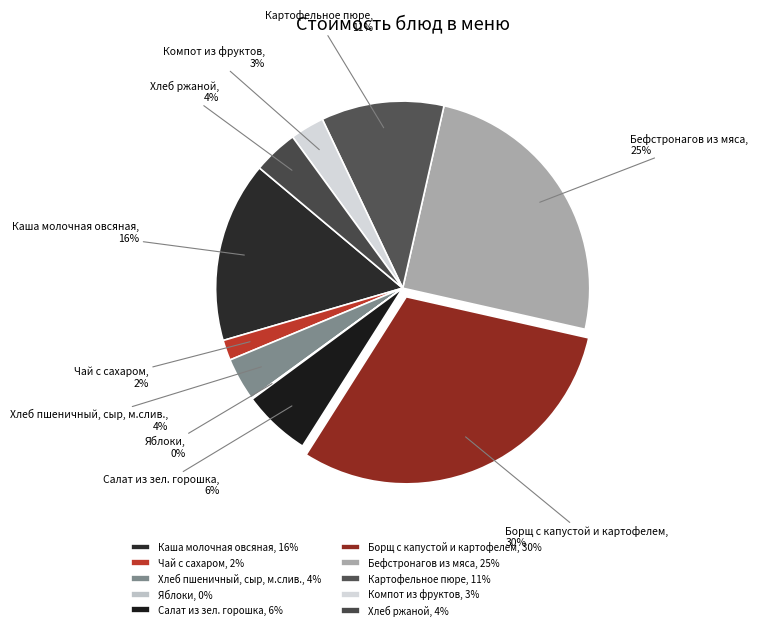

The Картофельное пюре slice represents 5% of the pie. True or false?

False